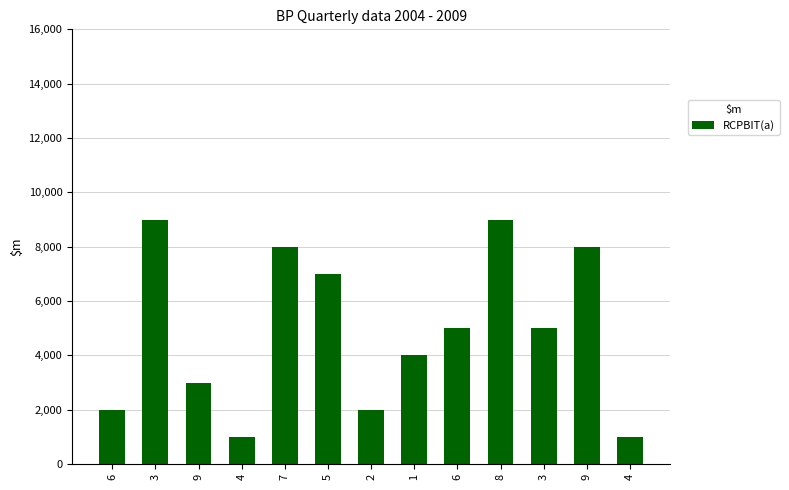

Are the bars horizontal?

No